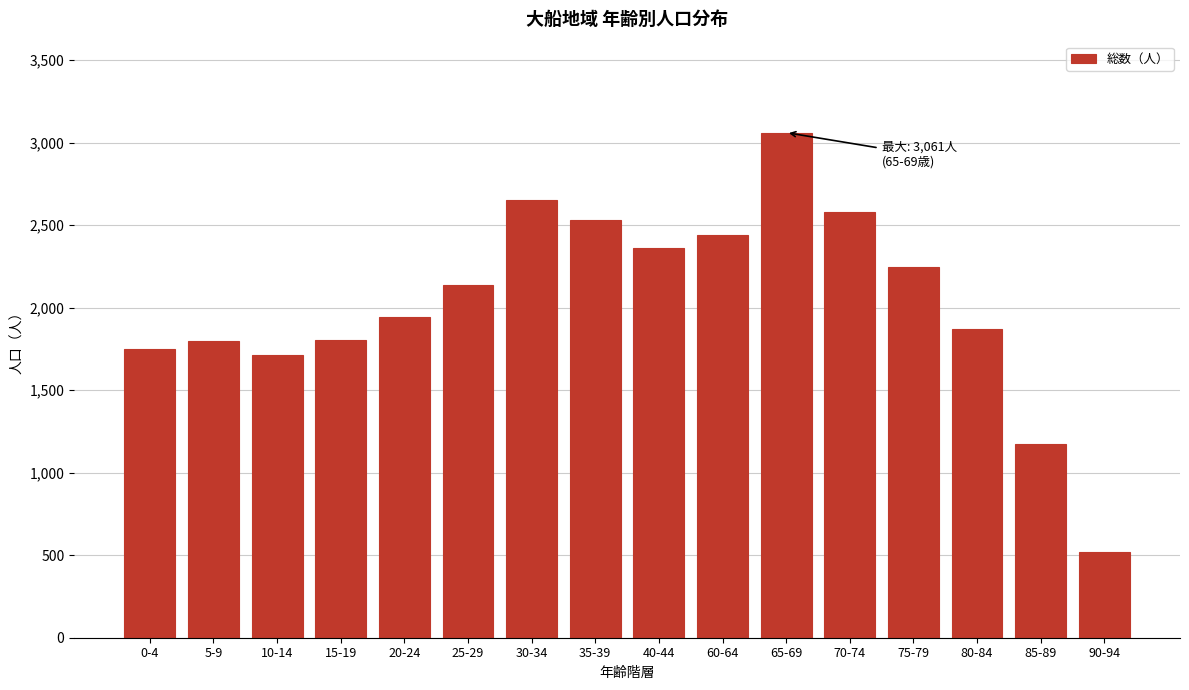

What value does the data have at 80-84?

1872